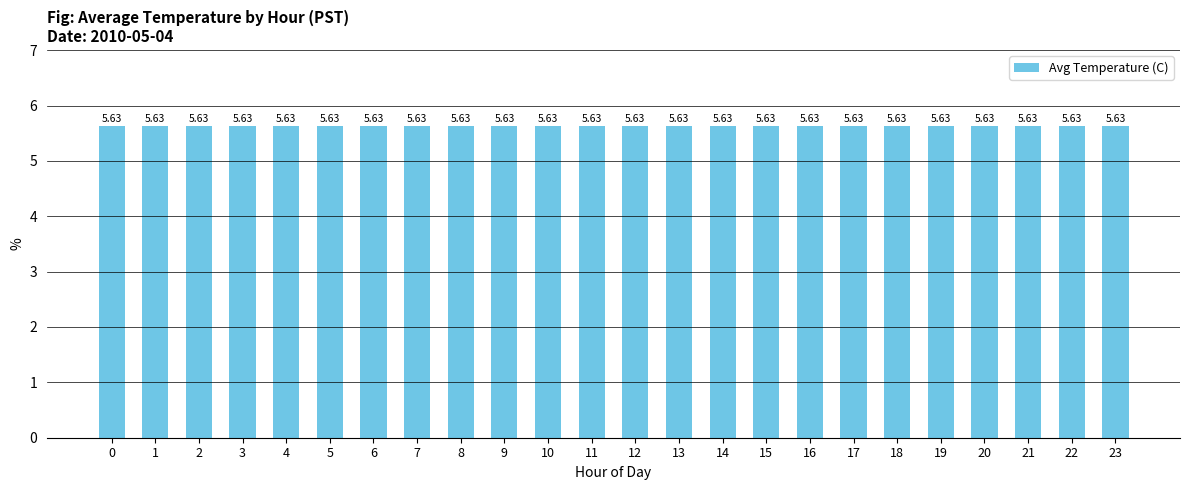

Does the chart contain stacked bars?

No